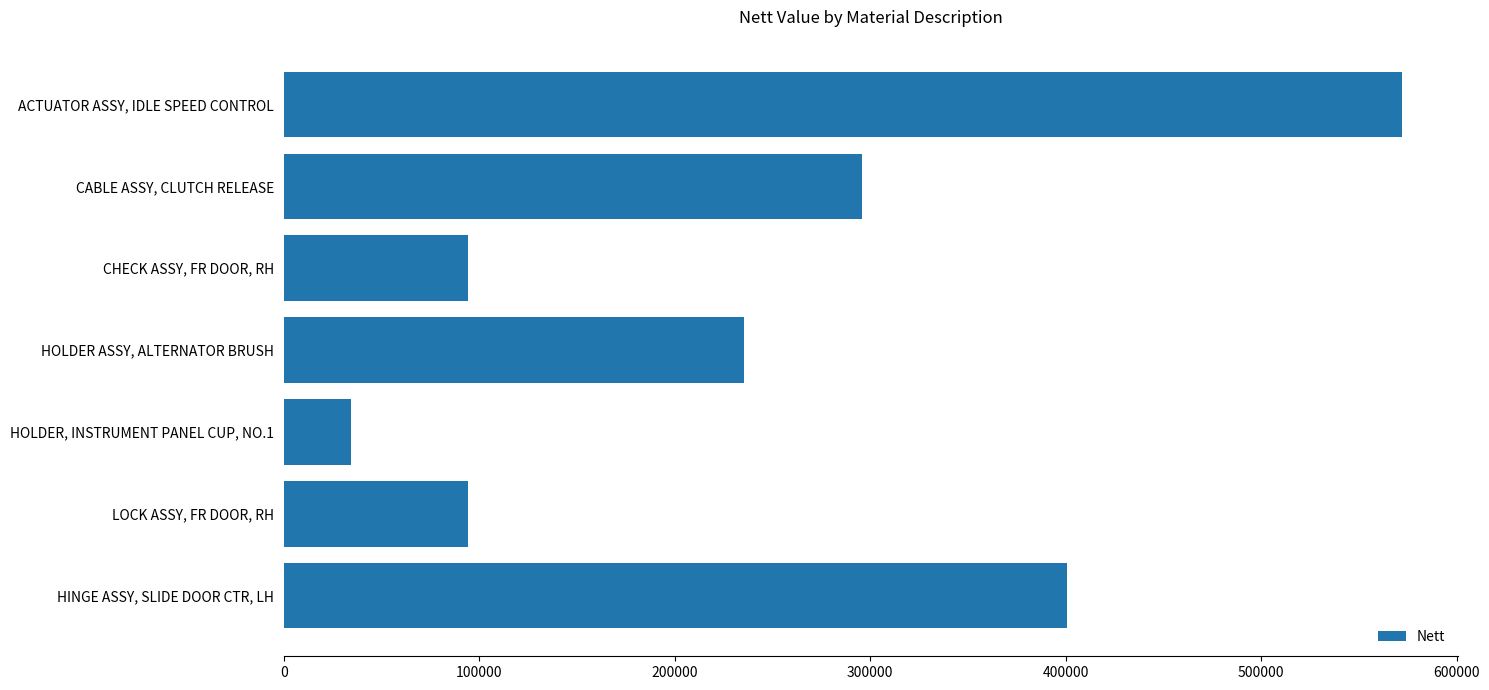

The value at CABLE ASSY, CLUTCH RELEASE is 396736. True or false?

False